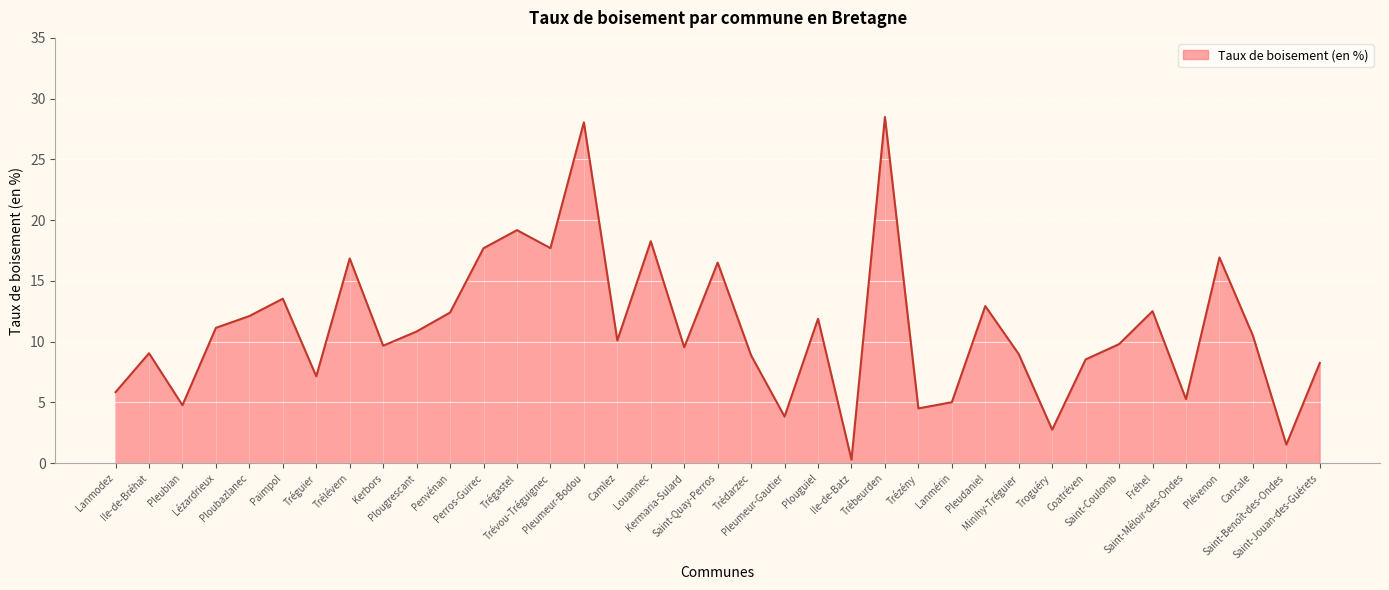

What is the difference between the maximum and minimum values?

28.2